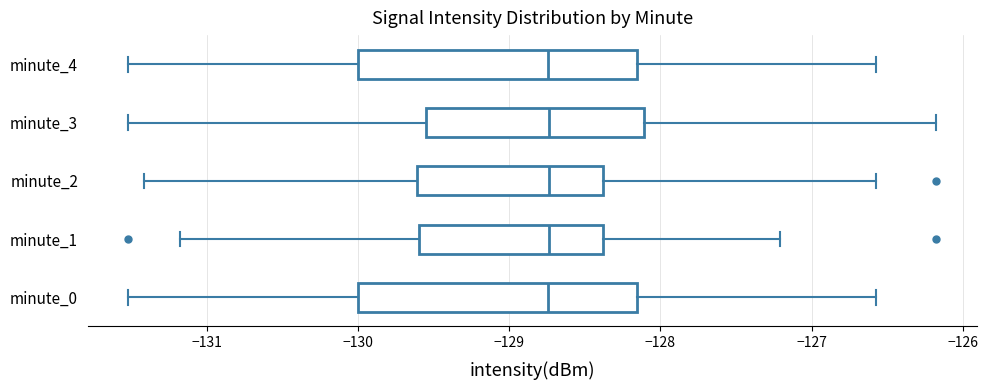

Where is the right edge of the box for minute_3 on the x-axis? The values are not printed on the chart, so give them approximately, as read against the axis.

-128.1